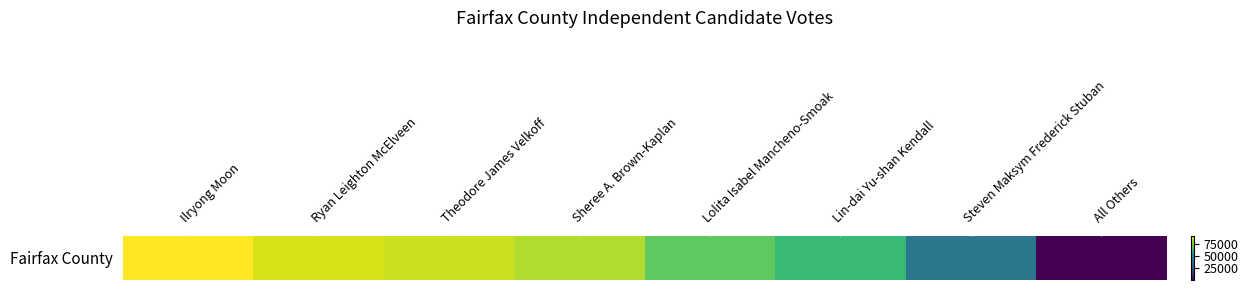

What is the maximum value shown in the chart?

92553